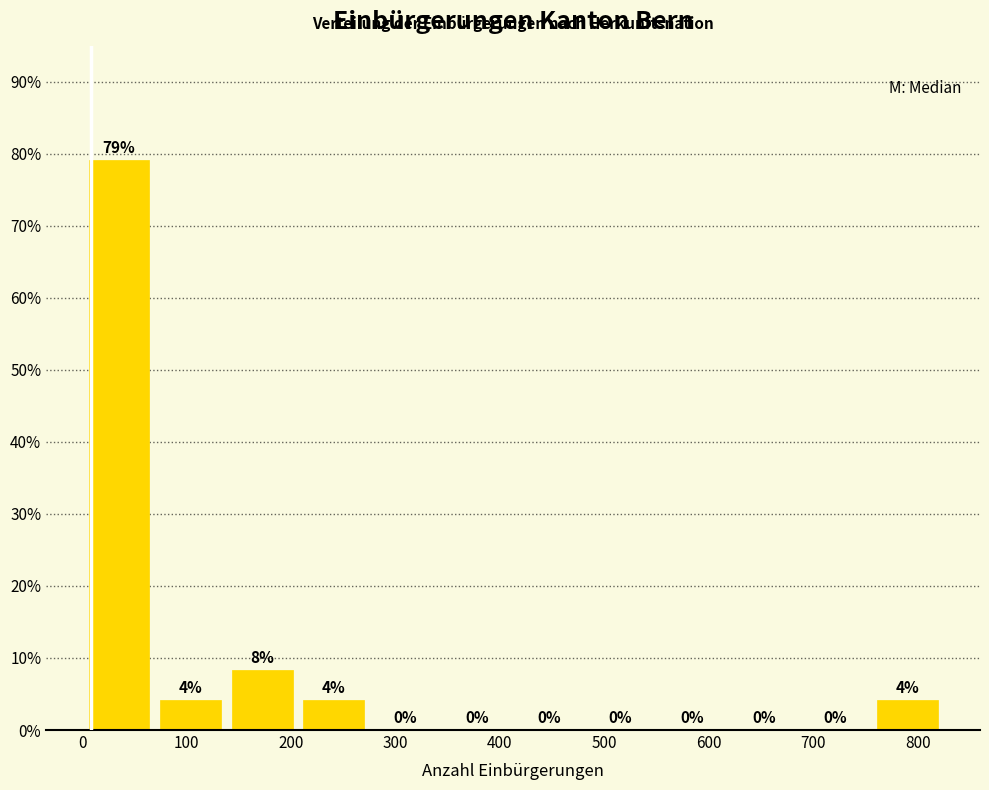

Which range on the x-axis has the tallest bar?

0 to 70